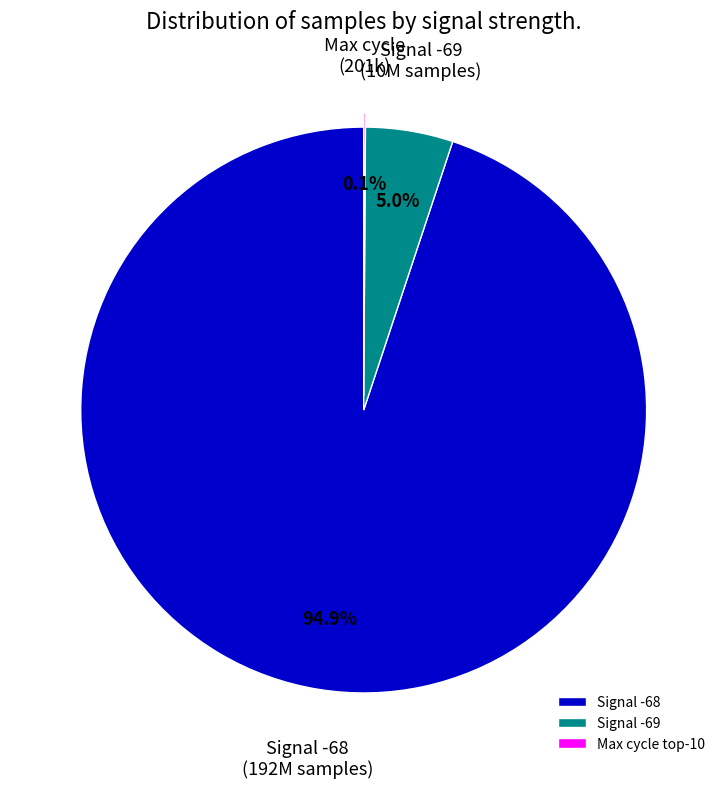

What percentage is NOT represented by Signal -69?

95.0%